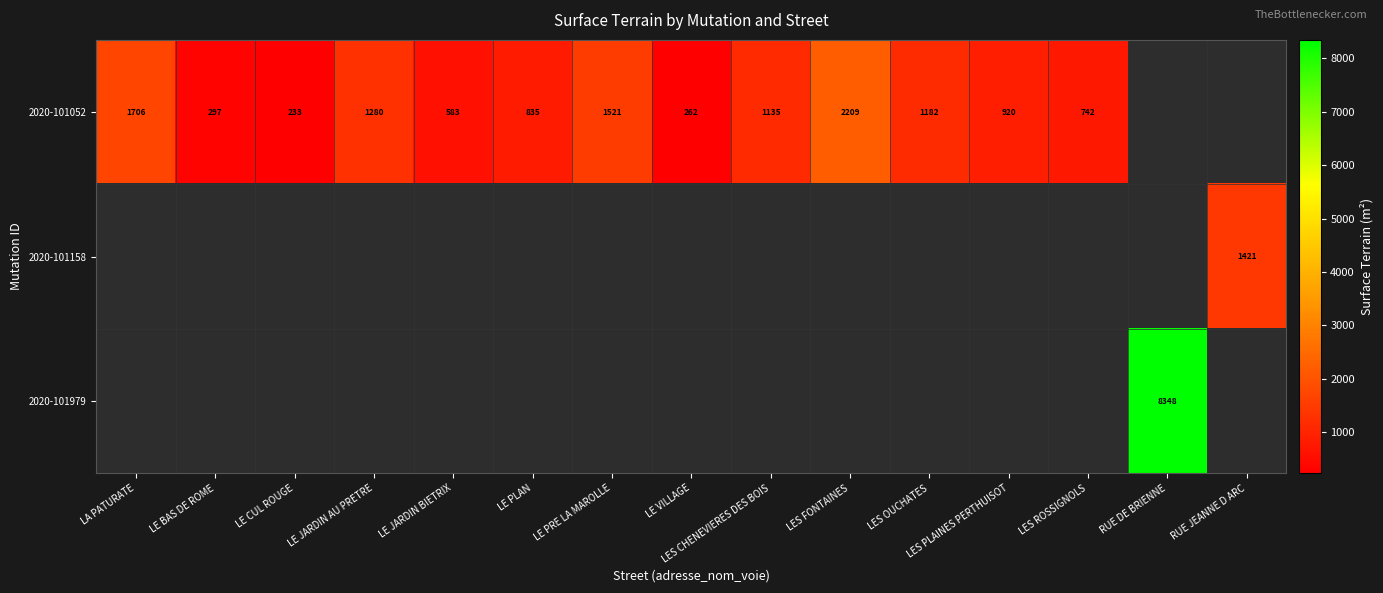

Count the number of categories in the chart.

15